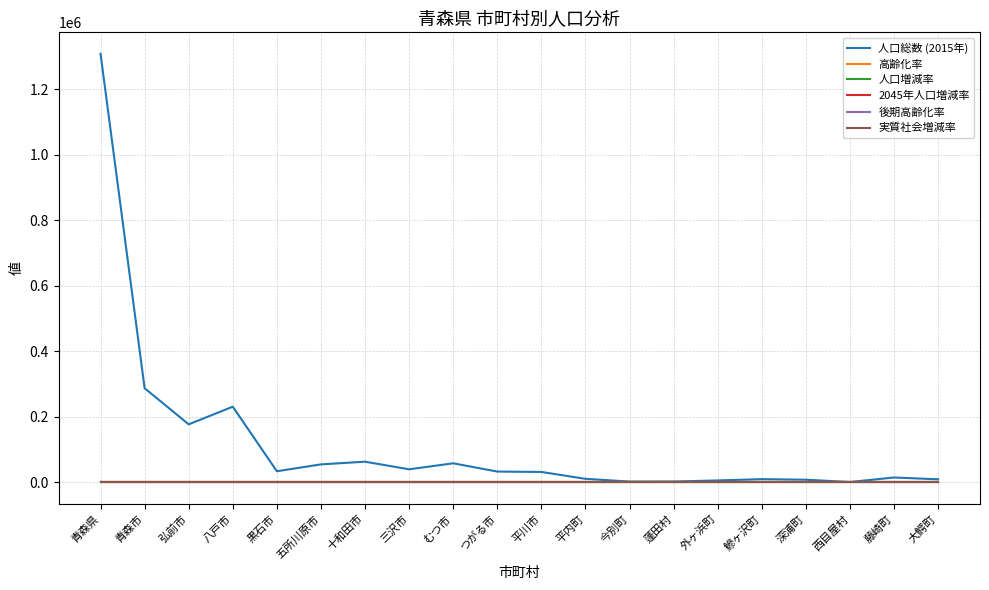

What is the minimum value shown in the chart?

-0.7